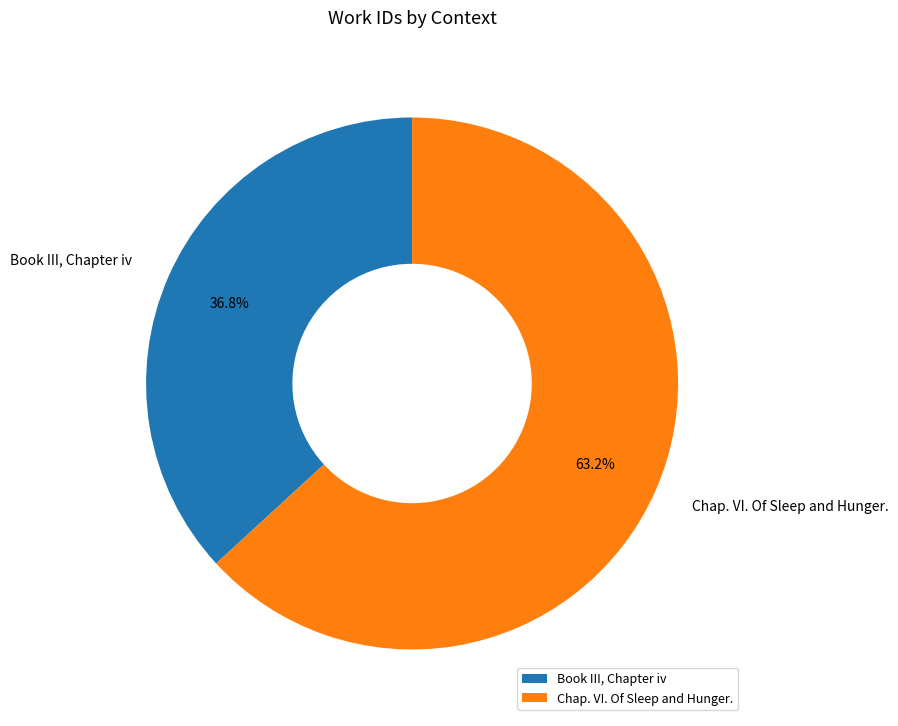

Do Chap. VI. Of Sleep and Hunger. and Book III, Chapter iv together represent more than half of the pie?

Yes